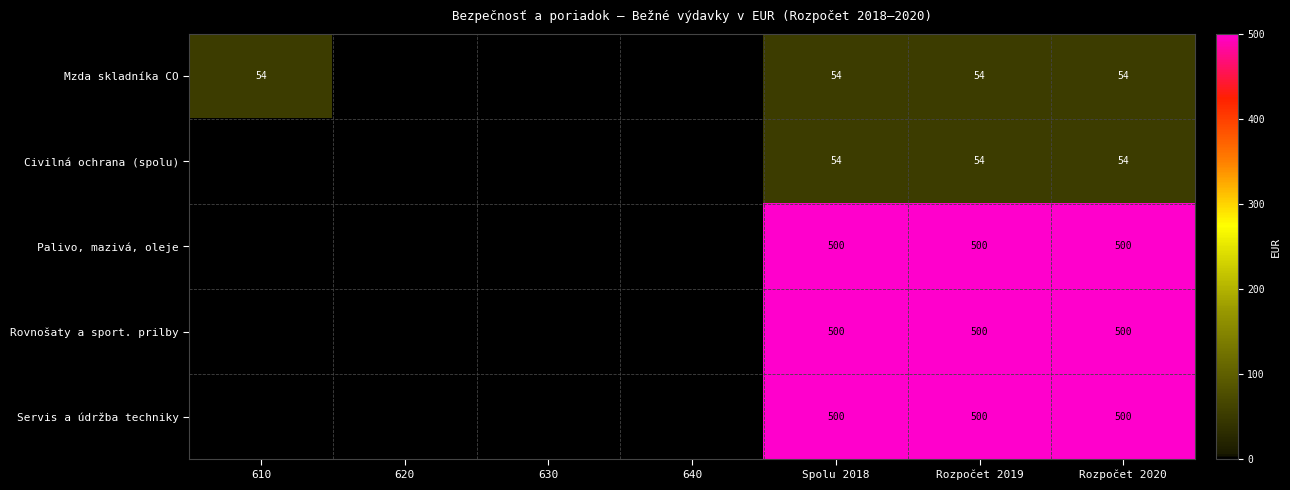

What is the spread (max minus min) of values at Rozpočet 2020?

446